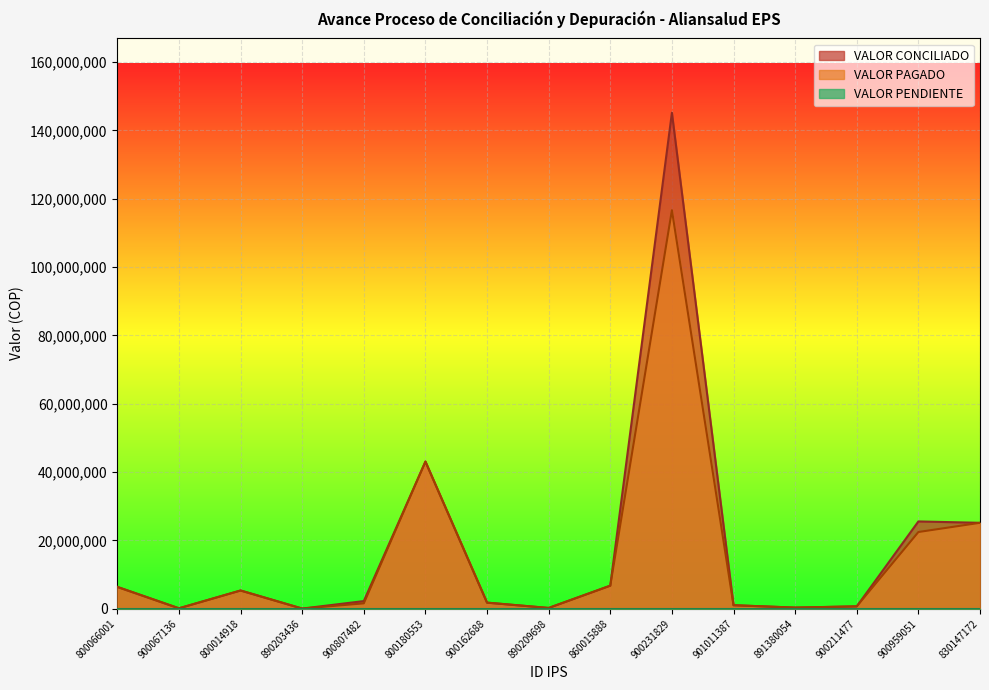

Between 900807482 and 900959051, which series saw the biggest shift?

VALOR CONCILIADO